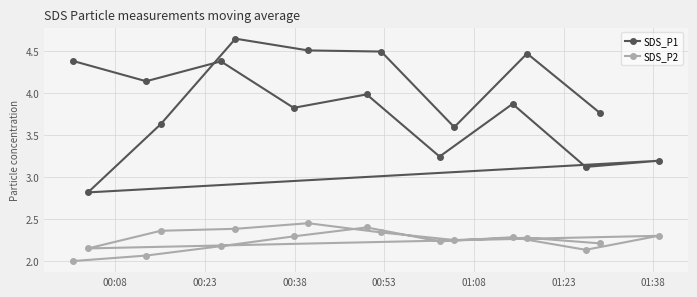

Is this an area chart (filled region under the line)?

No